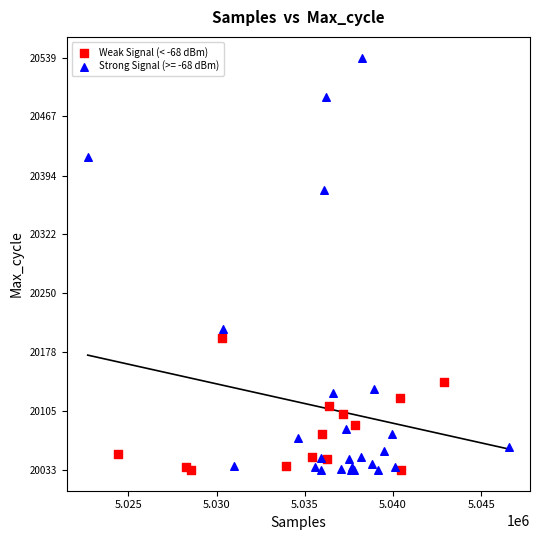

Which series has the widest spread of Y values?

Strong Signal (>= -68 dBm)